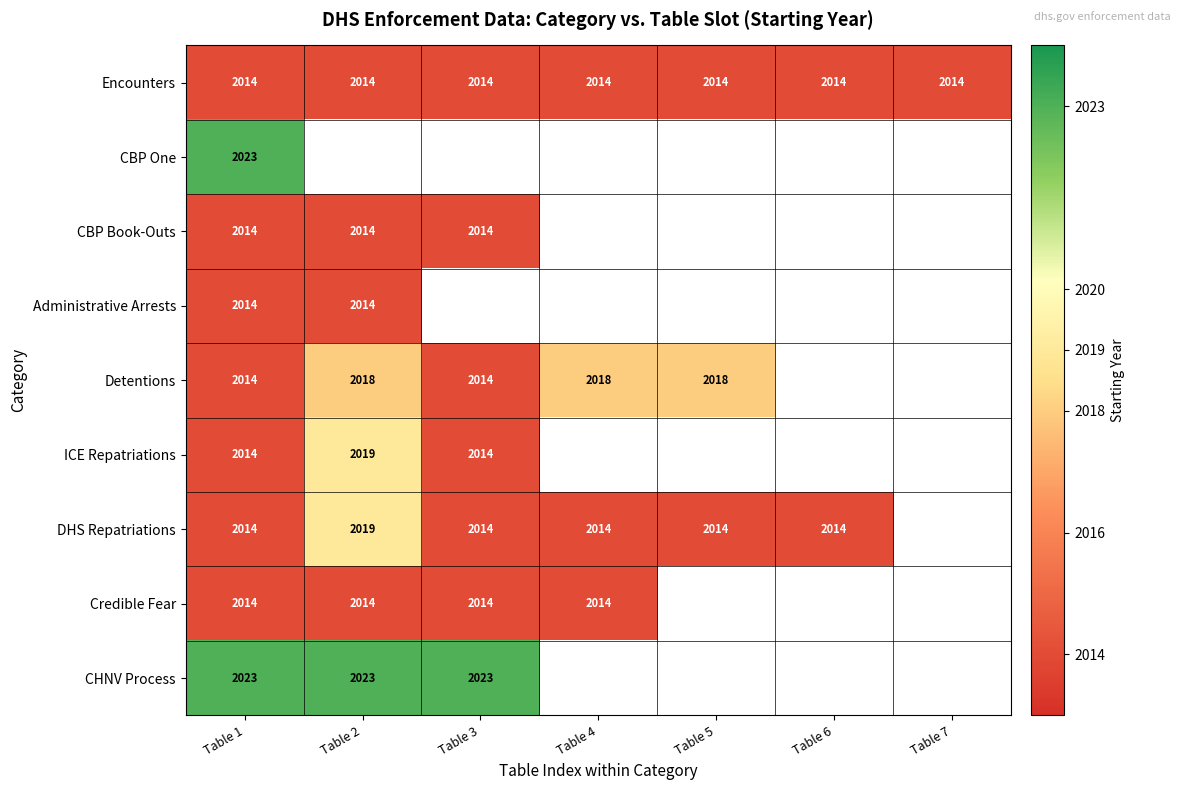

Between Table 3 and Table 2, which is larger?

Table 3